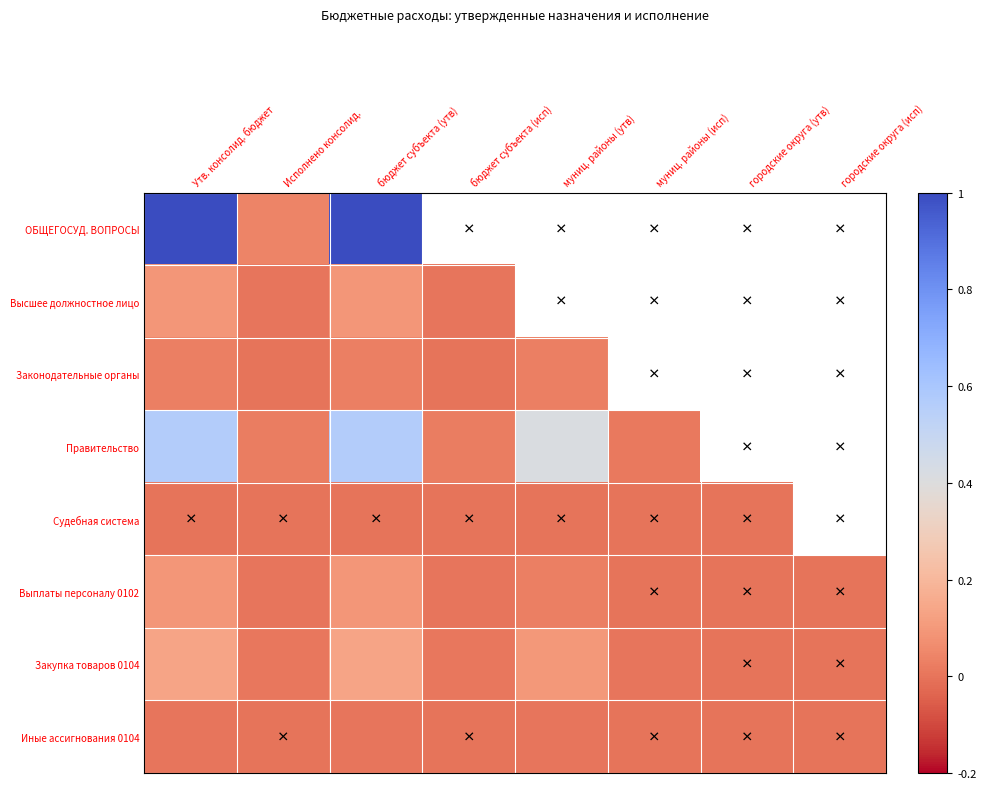

Rank the series by their maximum value, from lowest to highest.

Судебная система, Иные ассигнования 0104, Законодательные органы, Высшее должностное лицо, Выплаты персоналу 0102, Закупка товаров 0104, Правительство, ОБЩЕГОСУД. ВОПРОСЫ